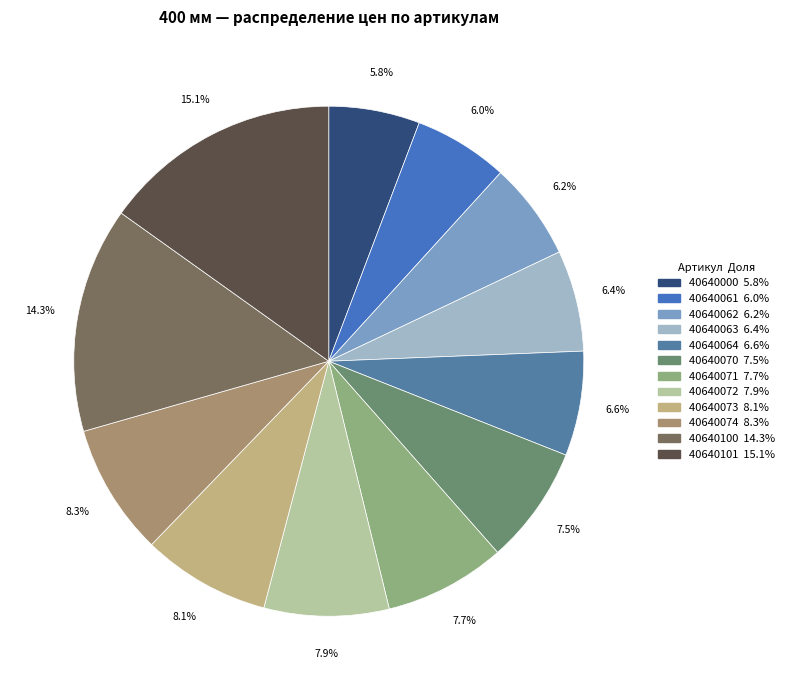

Is there a majority slice in this chart?

No